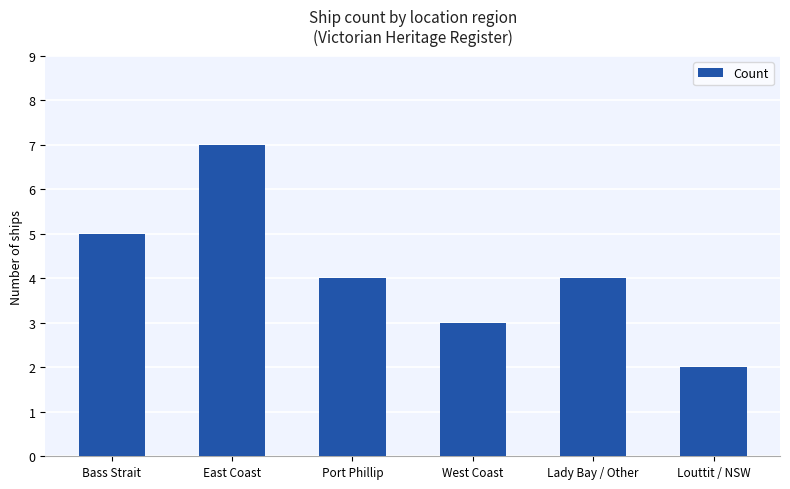

What is the change in value from East Coast to West Coast?

-4